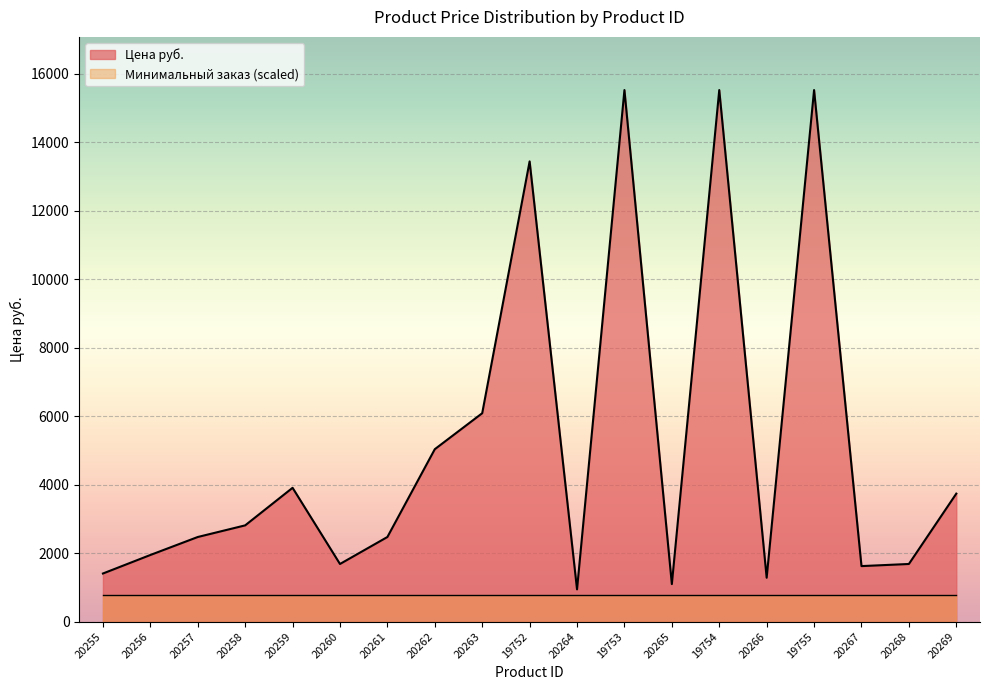

Reading right to left, transcribe all the data shown in this chart.

20269=3738.9	20268=1684.0	20267=1622.2	19755=15526.0	20266=1282.3	19754=15526.0	20265=1096.9	19753=15526.0	20264=942.4	19752=13442.0	20263=6087.3	20262=5036.7	20261=2472.0	20260=1684.0	20259=3908.8	20258=2811.9	20257=2472.0	20256=1946.7	20255=1405.9